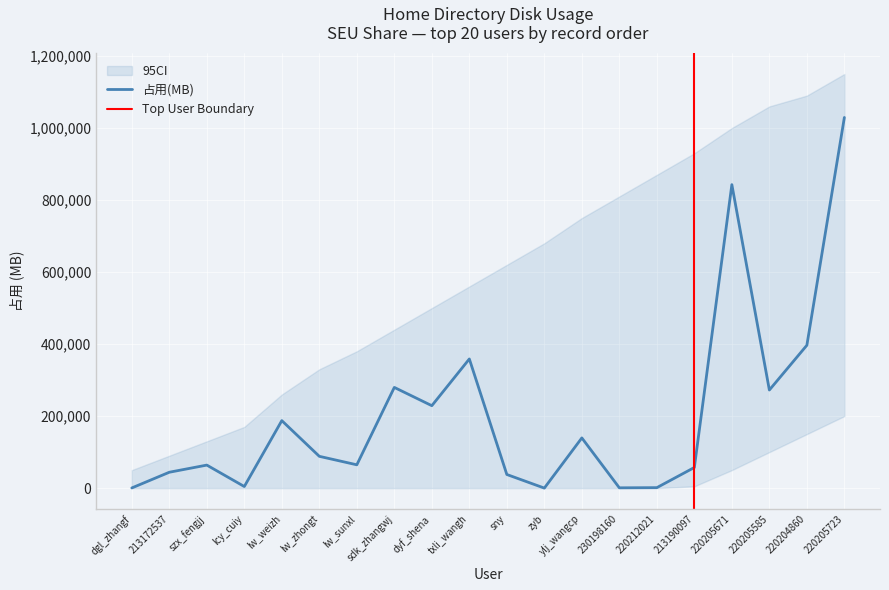

Is it true that the value at zyb is 20.7?

False